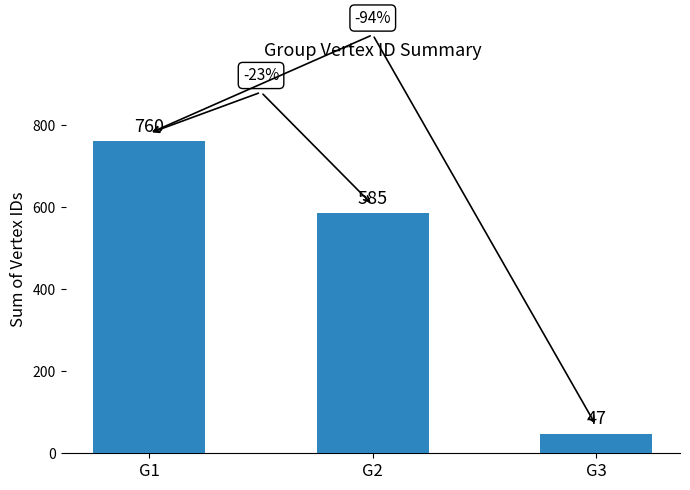

Count the values in the range 47 to 760.

3